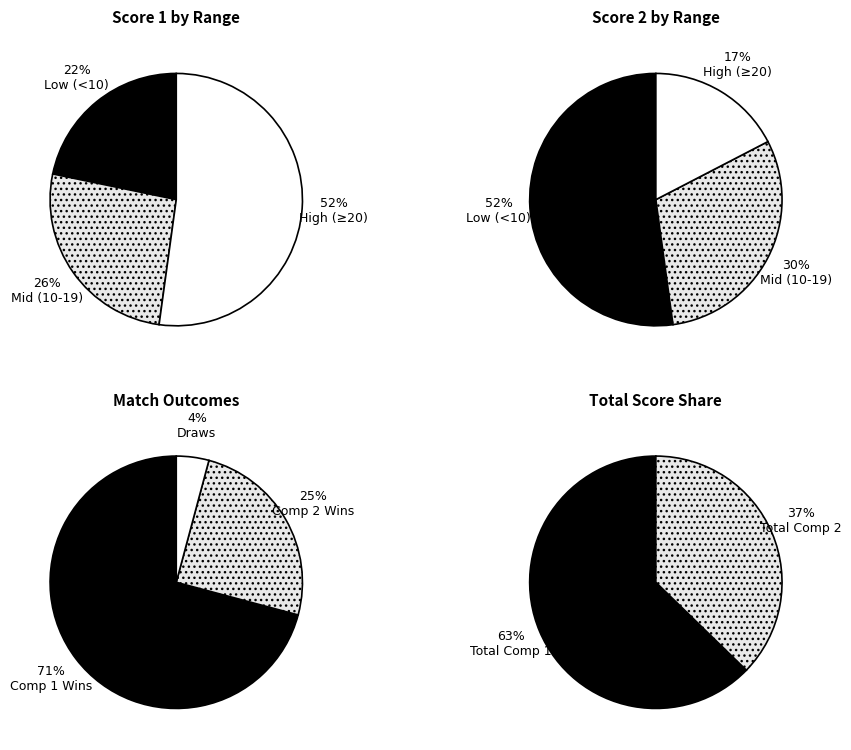

Combined, do 23 and 10 account for over 50%?

No